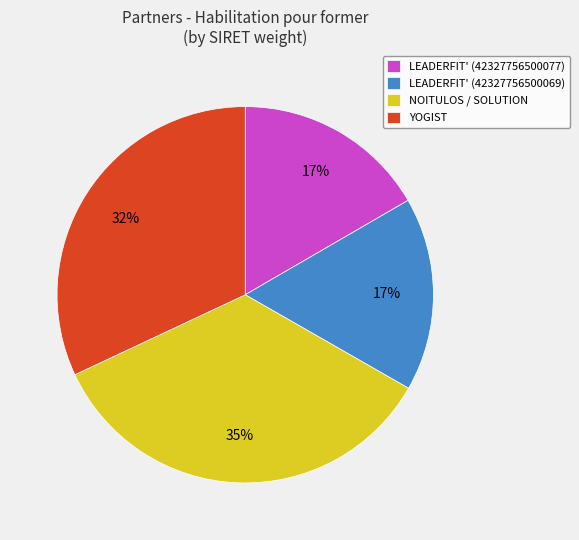

Approximately how many times larger is the value at YOGIST compared to LEADERFIT' (42327756500077)?

1.9